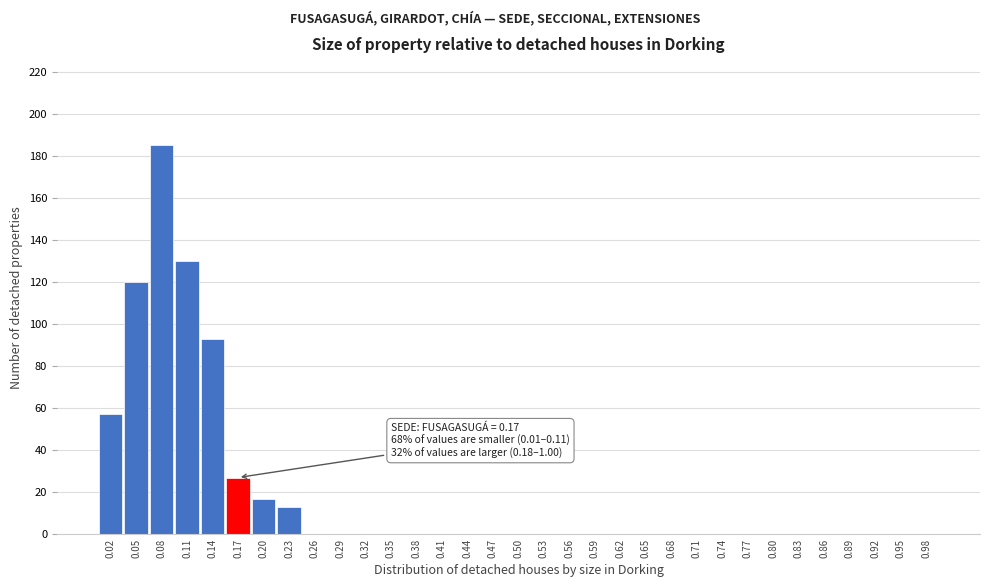

What is the maximum value shown in the chart?

185